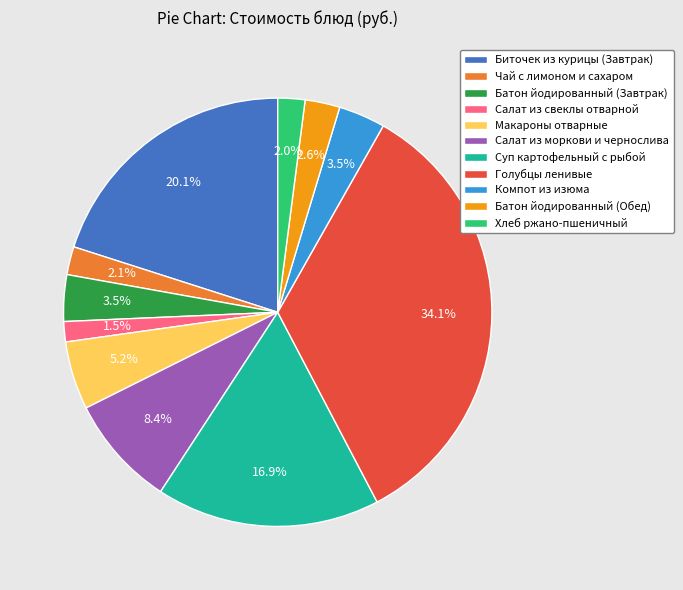

What is the ratio of the value at Хлеб ржано-пшеничный to the value at Салат из моркови и чернослива?

0.2